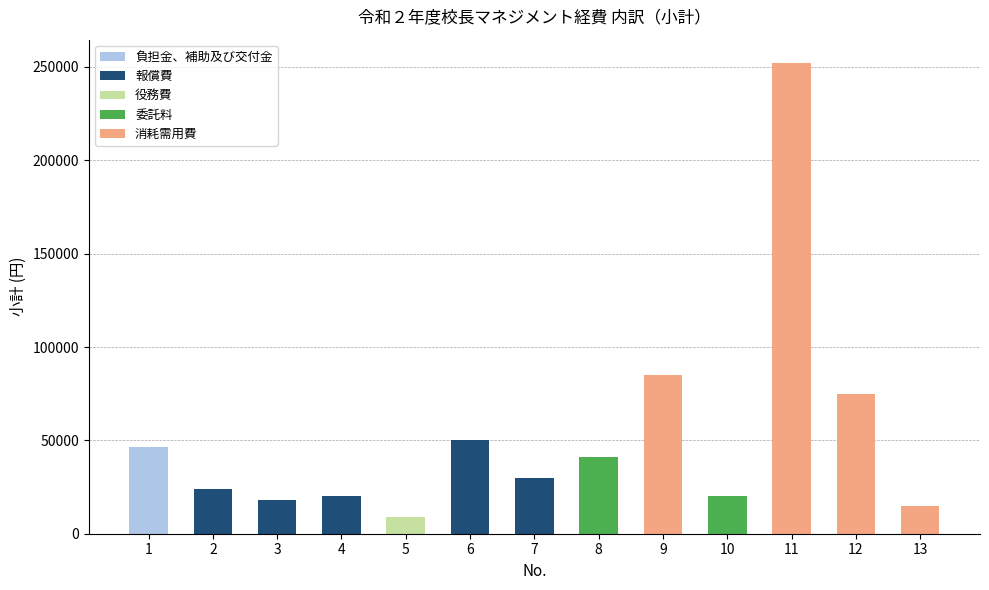

At which category is the sum across all series the highest?

11